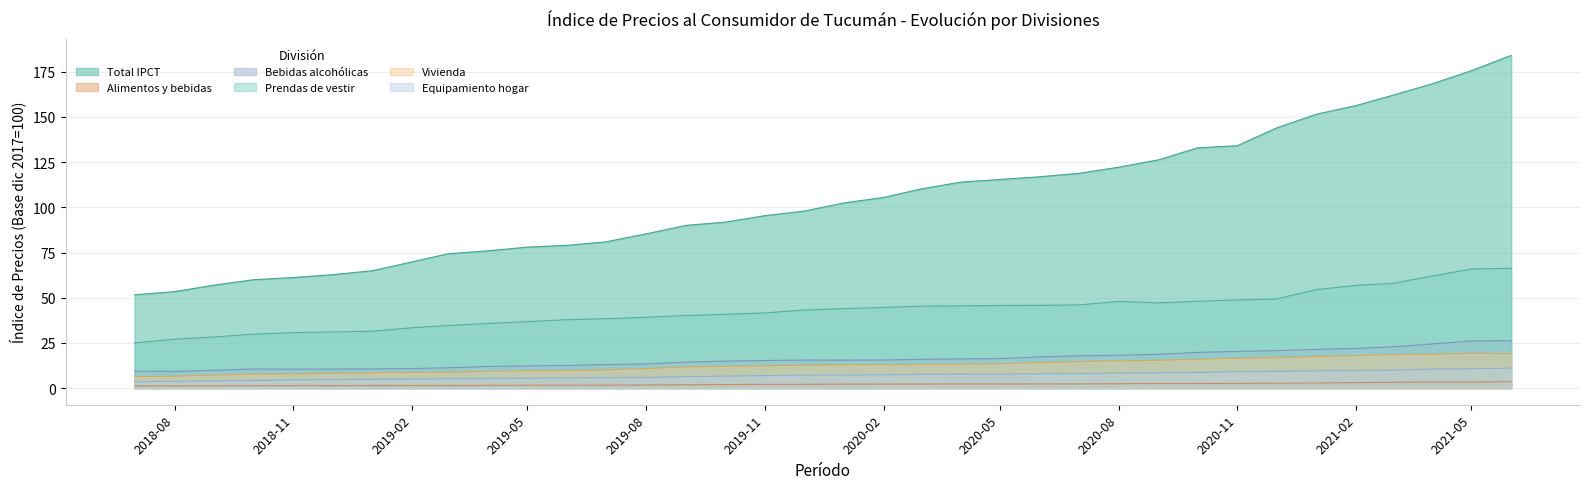

The Equipamiento hogar series shows 17.7 at 2021-03-01. True or false?

False